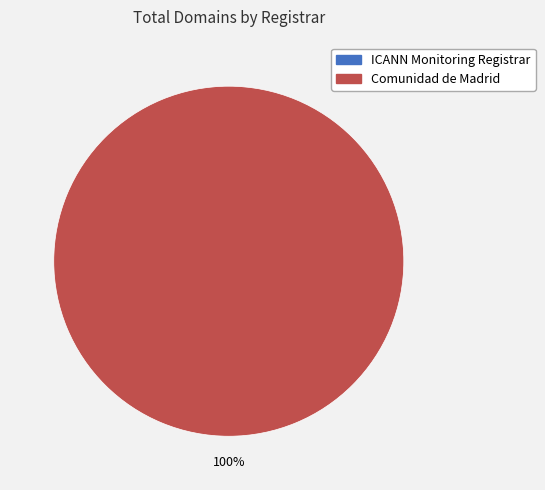

The ICANN Monitoring Registrar slice represents 1% of the pie. True or false?

False